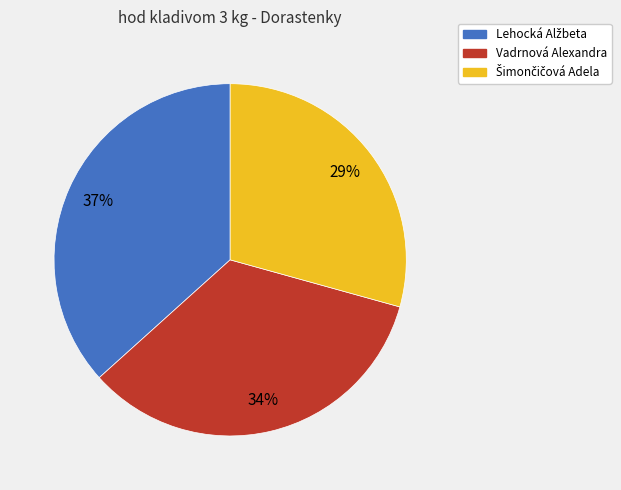

To the nearest percent, what is the average slice percentage?

33%